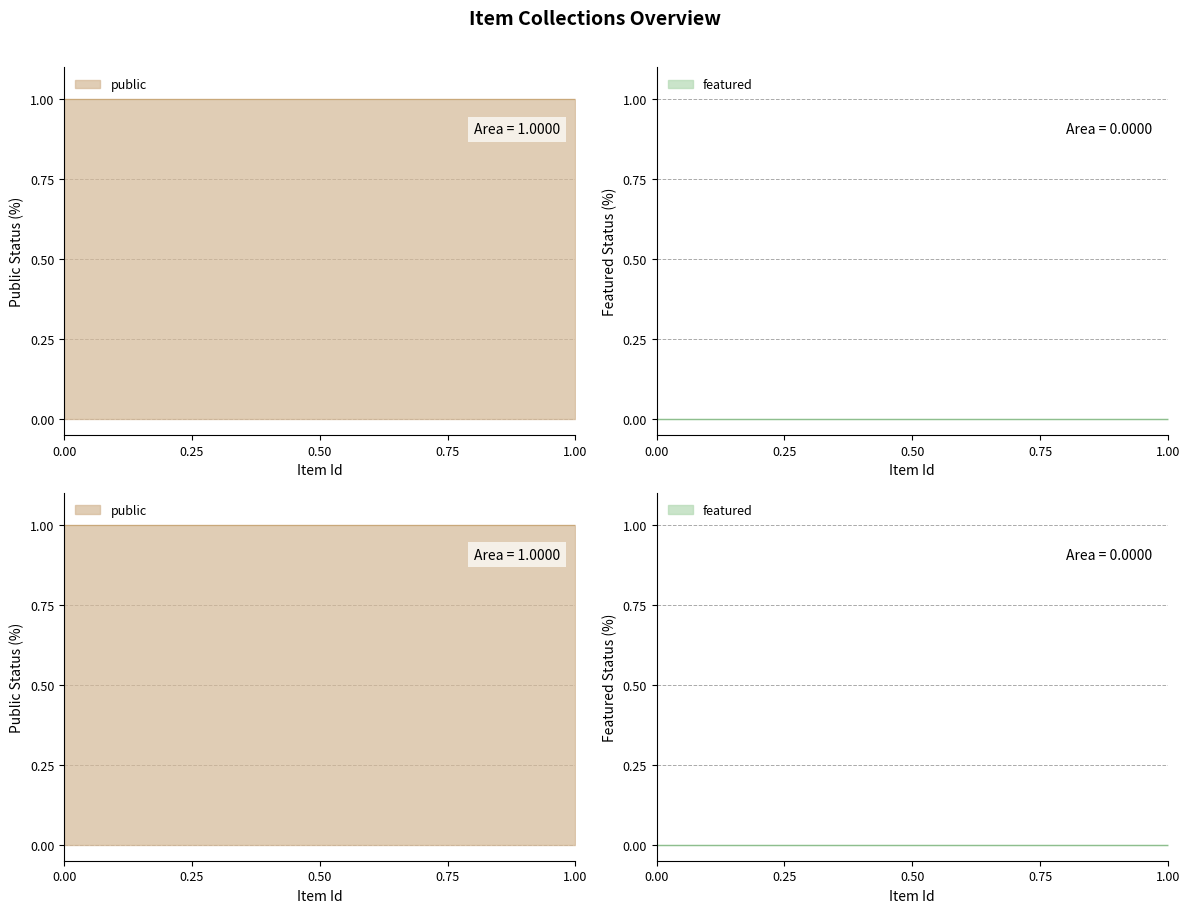

True or false: featured has a value of 0 at 53017.

True